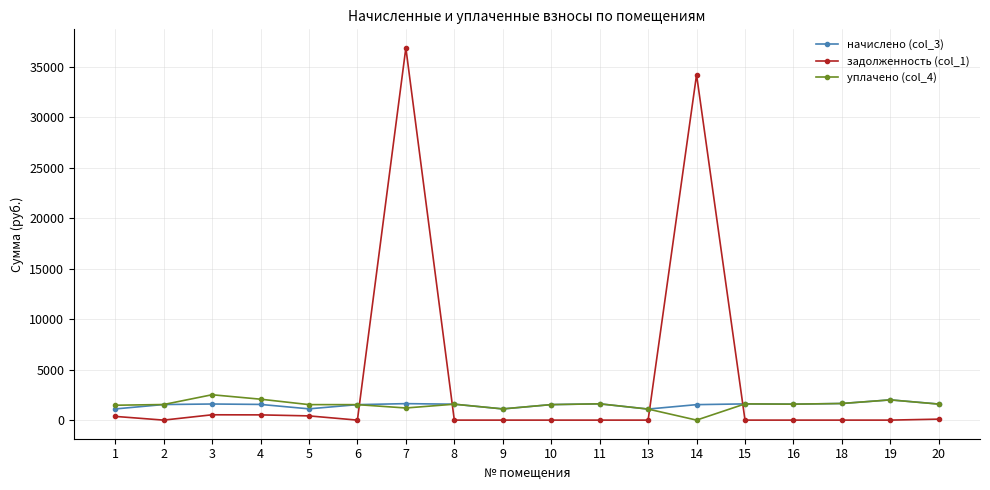

What is the sum of all задолженность (col_1) values?

73058.1